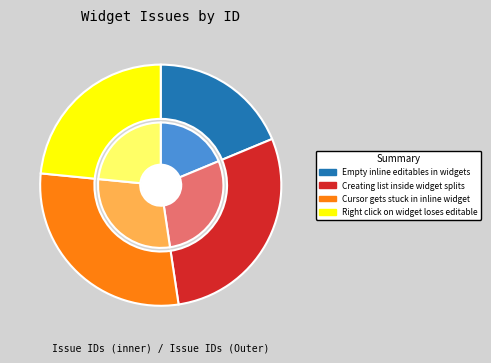

True or false: Cursor gets stuck in inline widget accounts for 29% of the total.

True